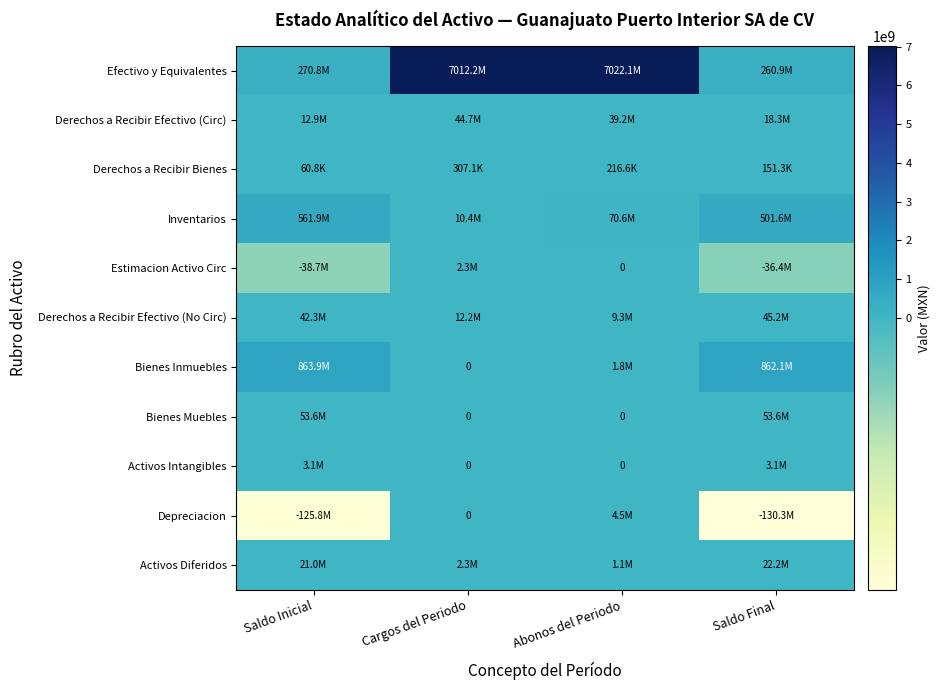

Is it true that Bienes Muebles equals 0.0 at Abonos del Periodo?

True